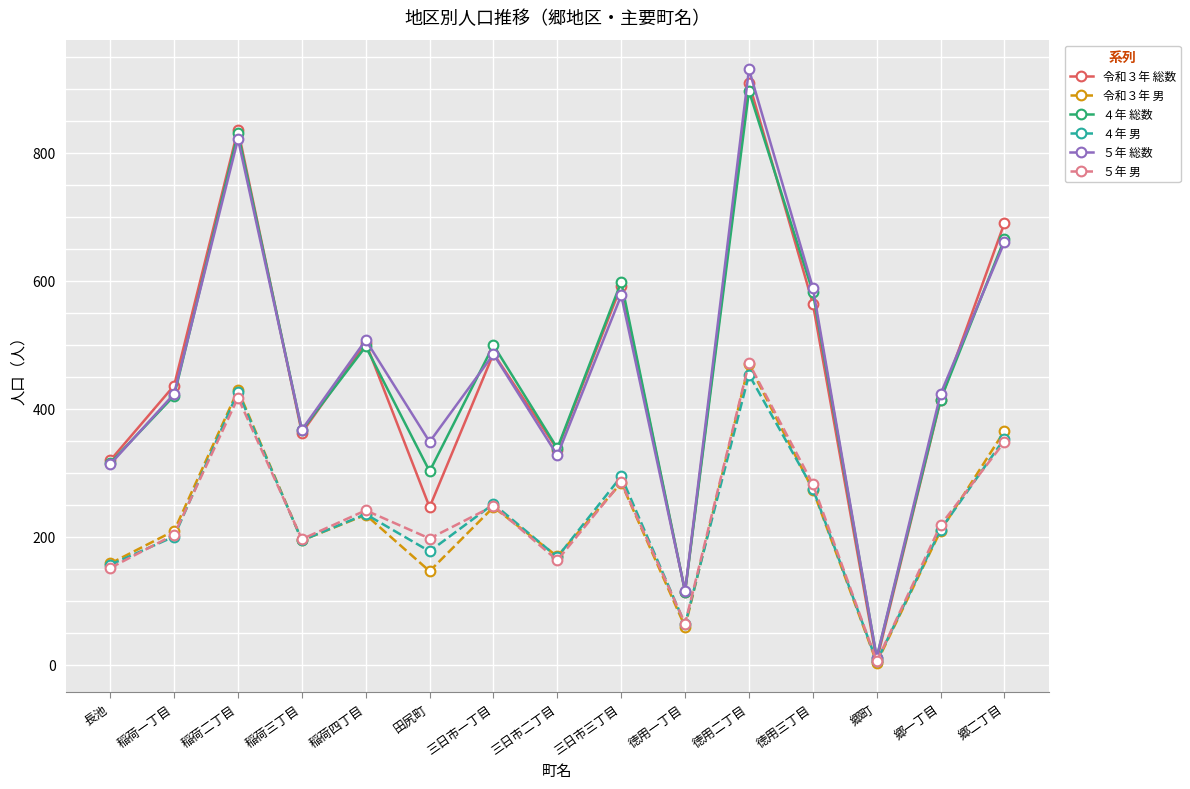

Which category has the lowest value across all series?

郷町